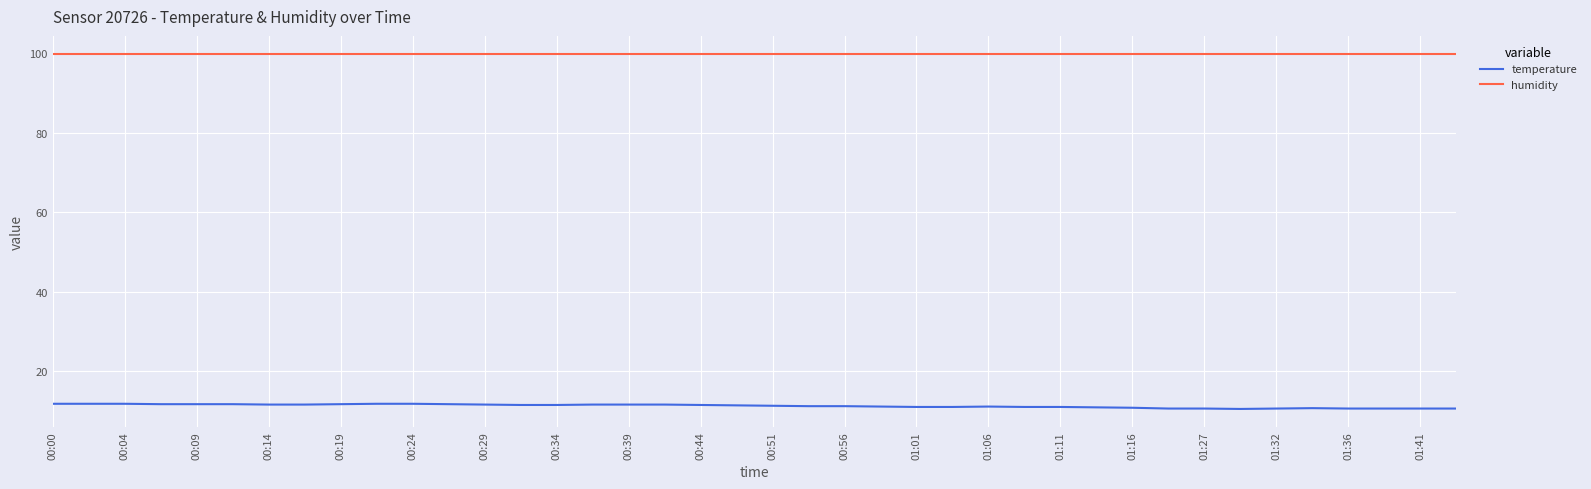

List the series in order of their peak value, lowest first.

temperature, humidity